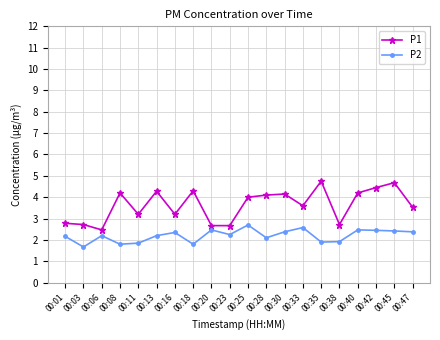

True or false: P2 and P1 cross at least once.

False